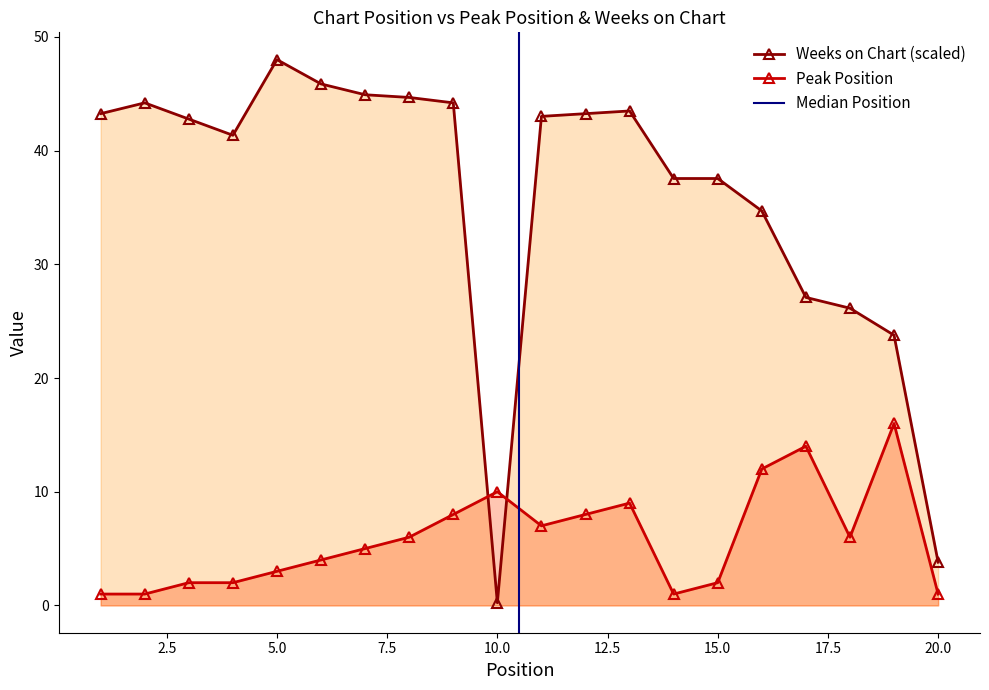

How many values in the Weeks on Chart series exceed 43?

10